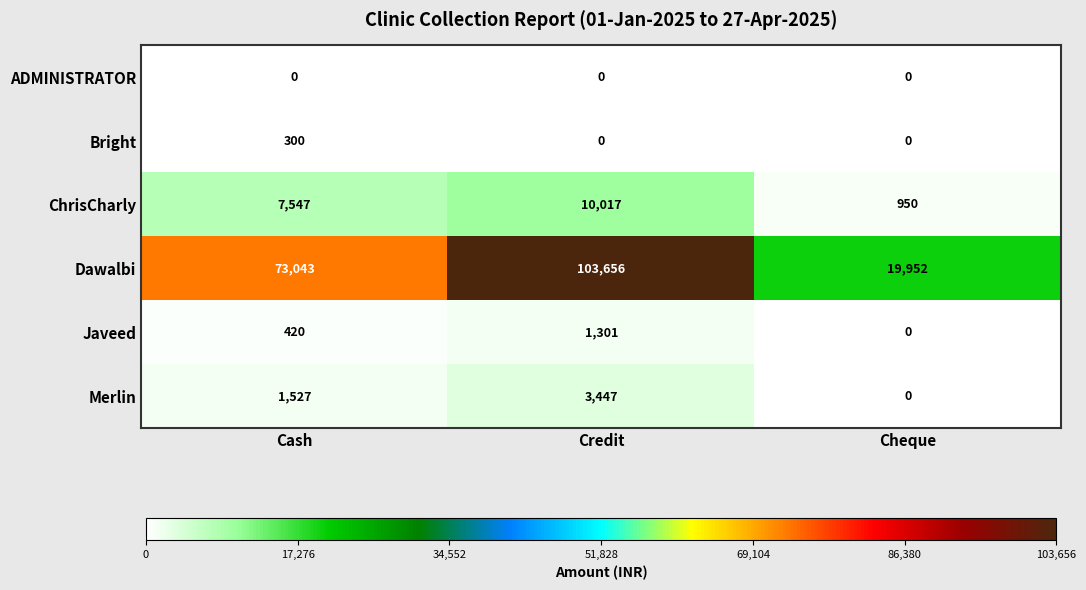

Which series has the widest spread of values?

Dawalbi